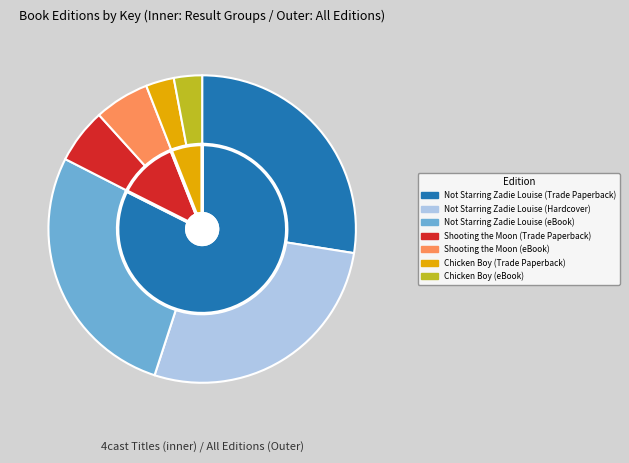

Rank the categories by value from highest to lowest.

Not Starring Zadie Louise (Trade Paperback), Not Starring Zadie Louise (Hardcover), Not Starring Zadie Louise (eBook), Shooting the Moon (Trade Paperback), Shooting the Moon (eBook), Chicken Boy (Trade Paperback), Chicken Boy (eBook)